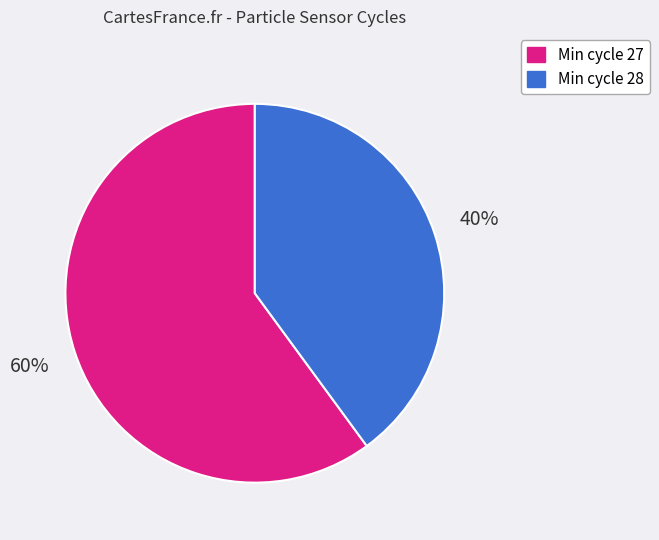

To the nearest percent, what is the average slice percentage?

50%